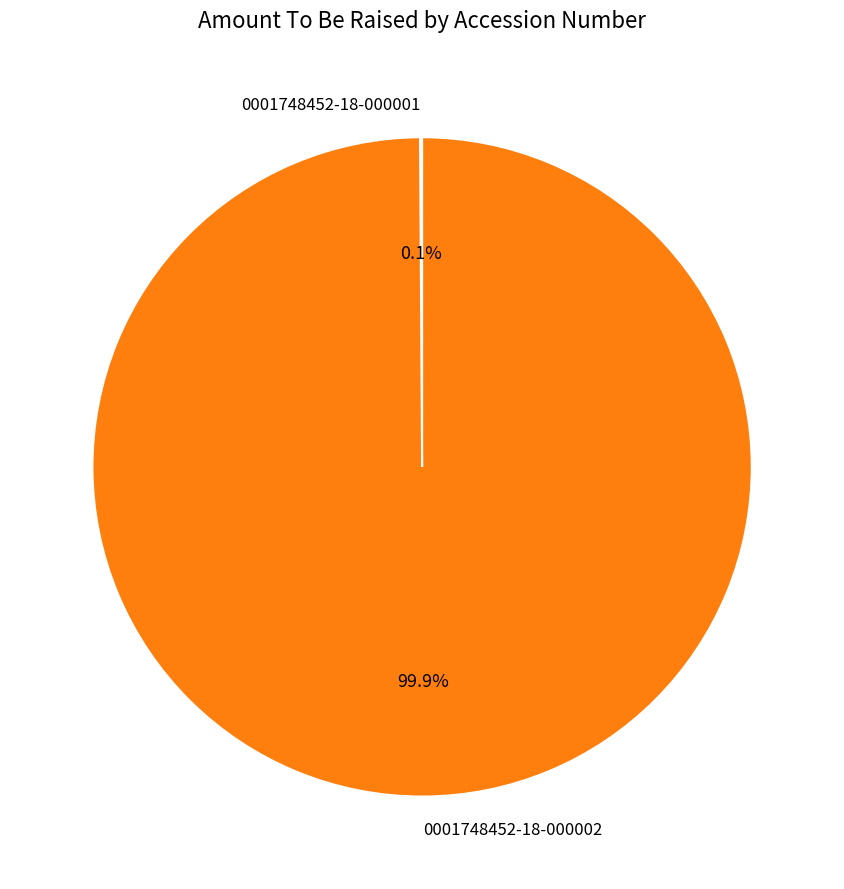

To the nearest percent, what is the difference between the largest and smallest slice percentages?

100%